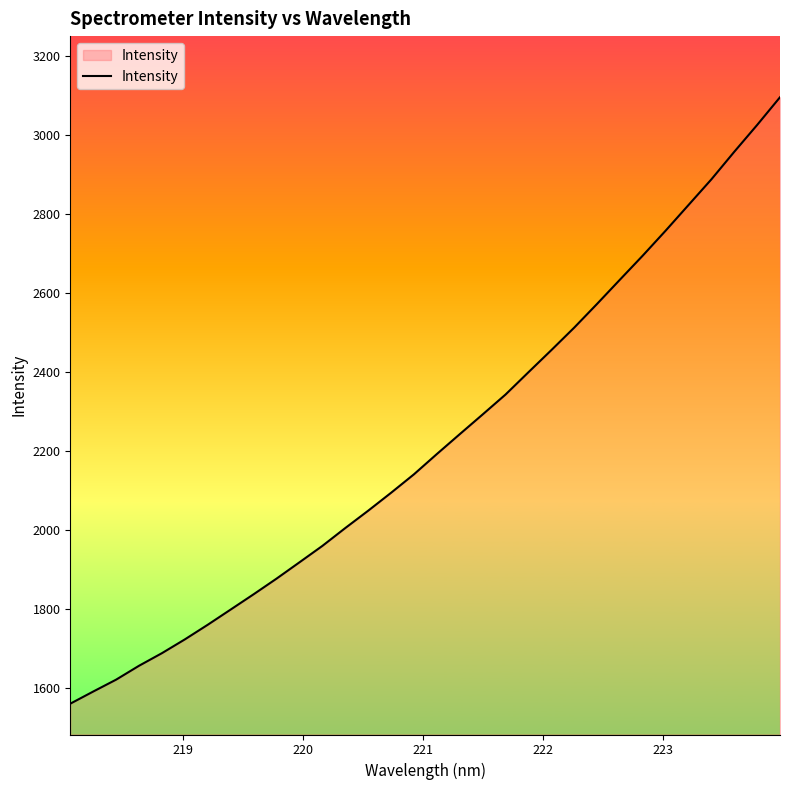

What is the difference between the maximum and minimum values?

1535.2